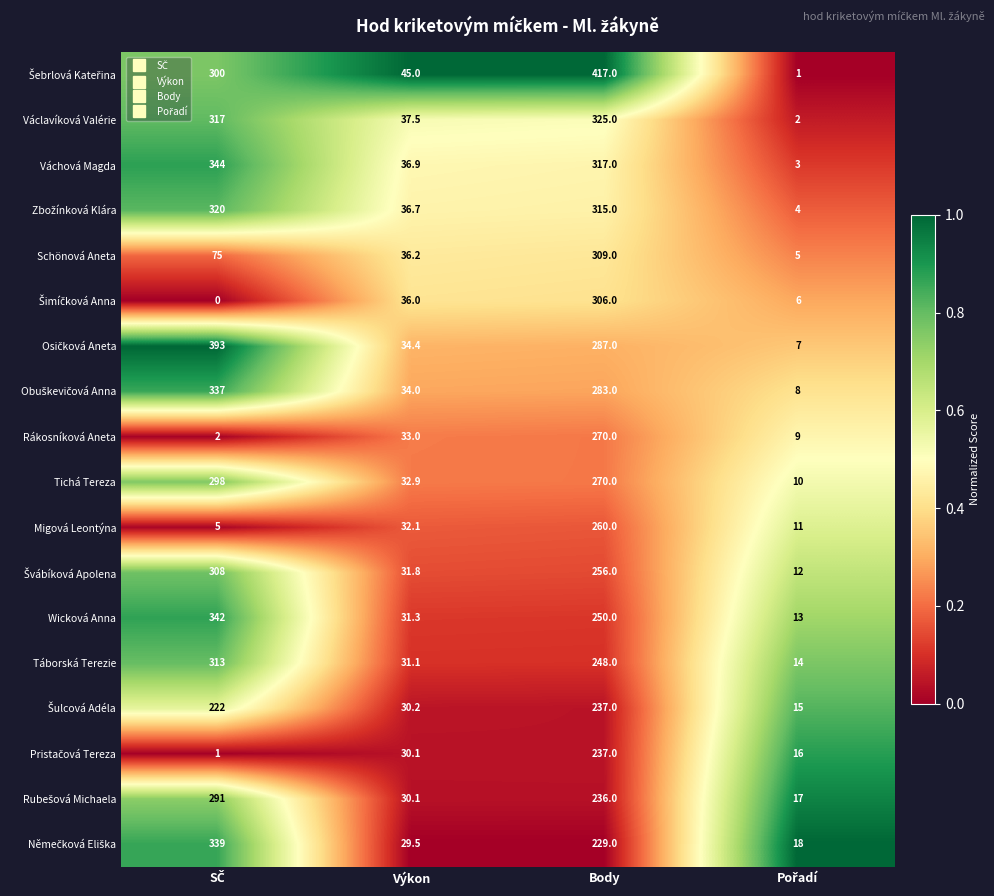

What is the spread (max minus min) of values at Výkon?

15.5